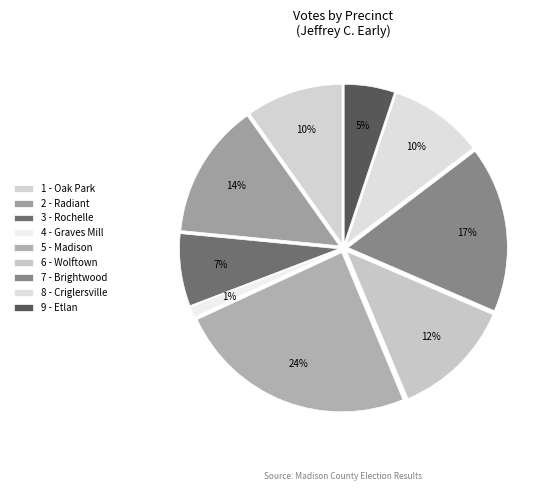

What portion of the pie excludes 4 - Graves Mill?

98.9%